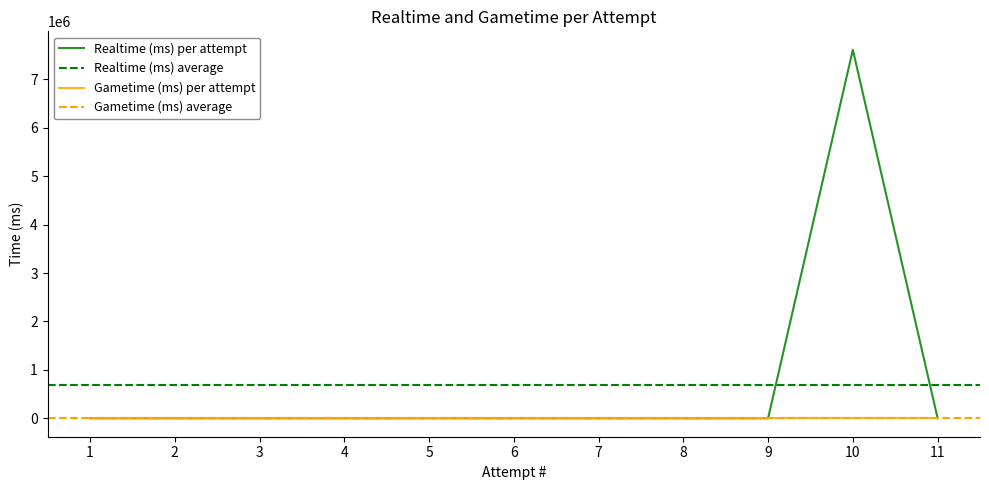

The chart shows a value of 2765168 at 4. True or false?

False